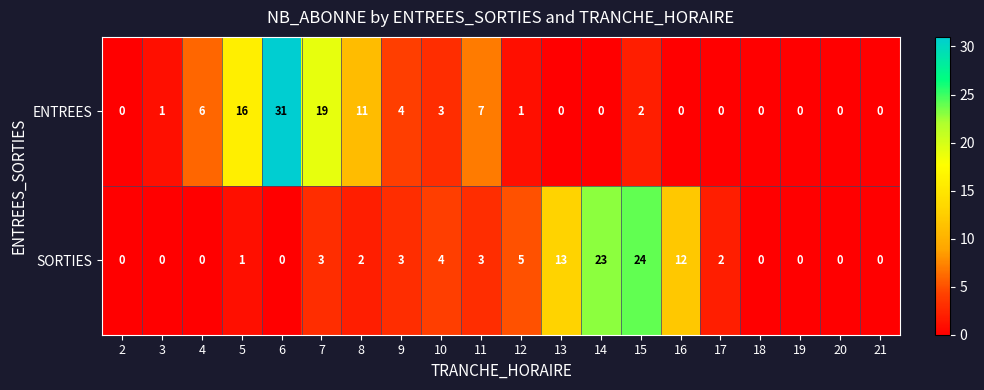

Is it true that ENTREES equals 0 at 13?

True